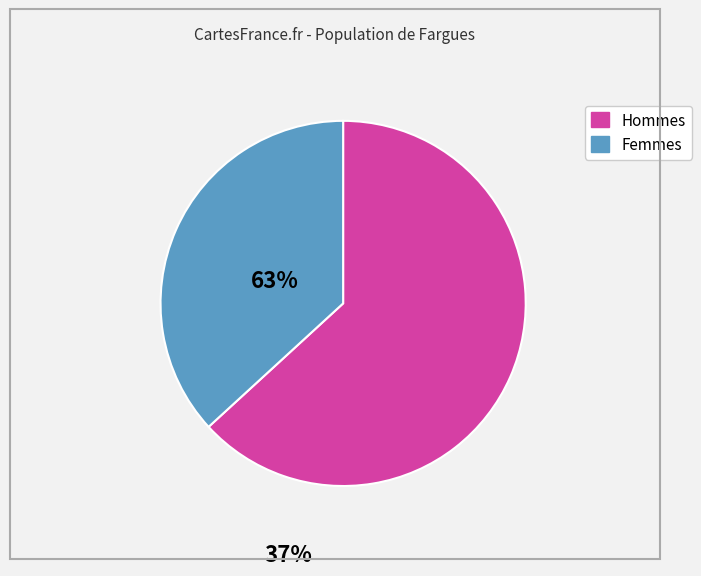

Is there any slice that represents more than half of the pie?

Yes